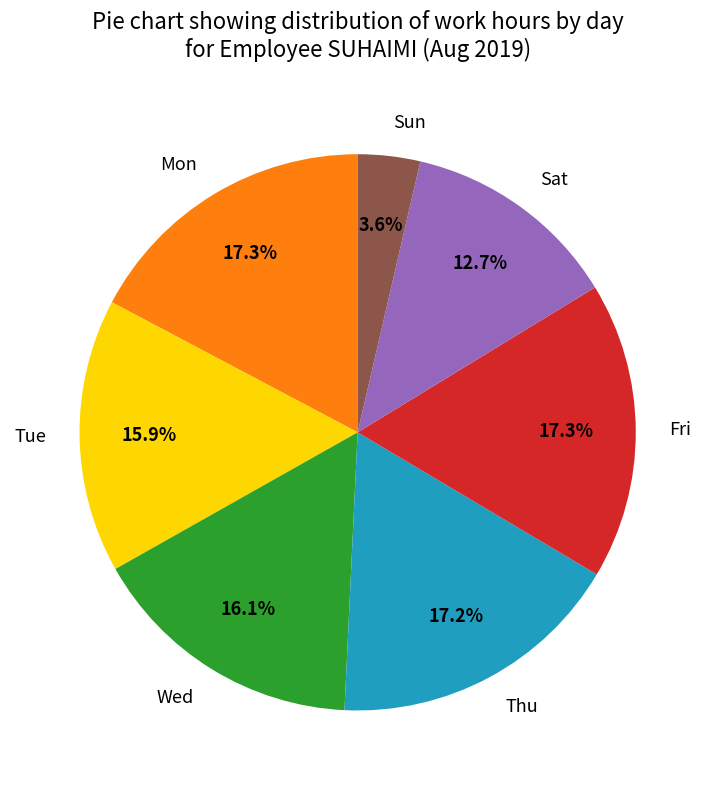

Between Wed and Fri, which is larger?

Fri